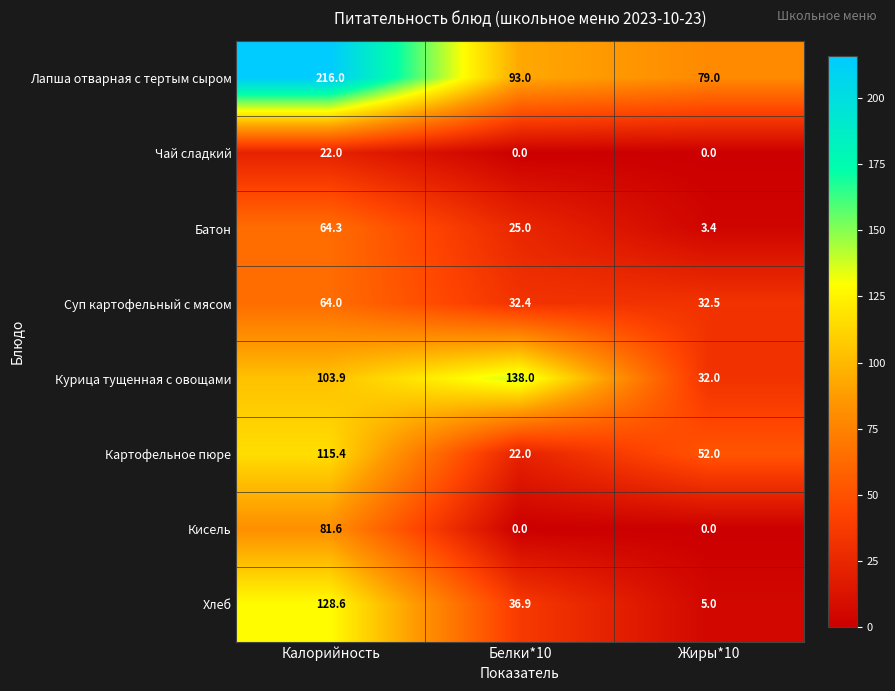

Reading left to right, extract all data points from this chart.

Лапша отварная с тертым сыром: Калорийность=216.0	Белки*10=93.0	Жиры*10=79.0
Чай сладкий: Калорийность=22.0	Белки*10=0.0	Жиры*10=0.0
Батон: Калорийность=64.3	Белки*10=25.0	Жиры*10=3.4
Суп картофельный с мясом: Калорийность=64.0	Белки*10=32.4	Жиры*10=32.5
Курица тущенная с овощами: Калорийность=103.9	Белки*10=138.0	Жиры*10=32.0
Картофельное пюре: Калорийность=115.4	Белки*10=22.0	Жиры*10=52.0
Кисель: Калорийность=81.6	Белки*10=0.0	Жиры*10=0.0
Хлеб: Калорийность=128.6	Белки*10=36.9	Жиры*10=5.0